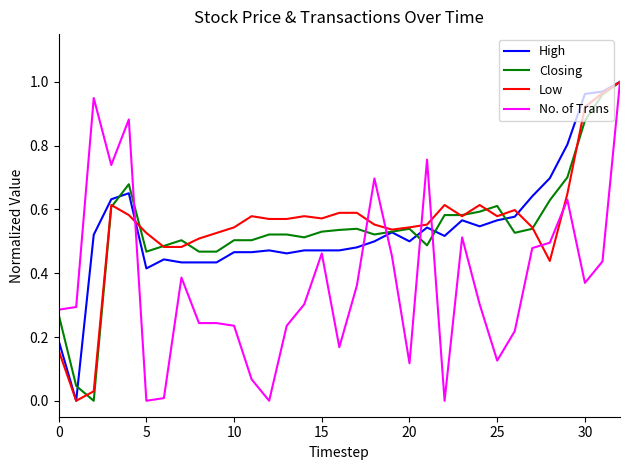

How many lines are shown in the chart?

4